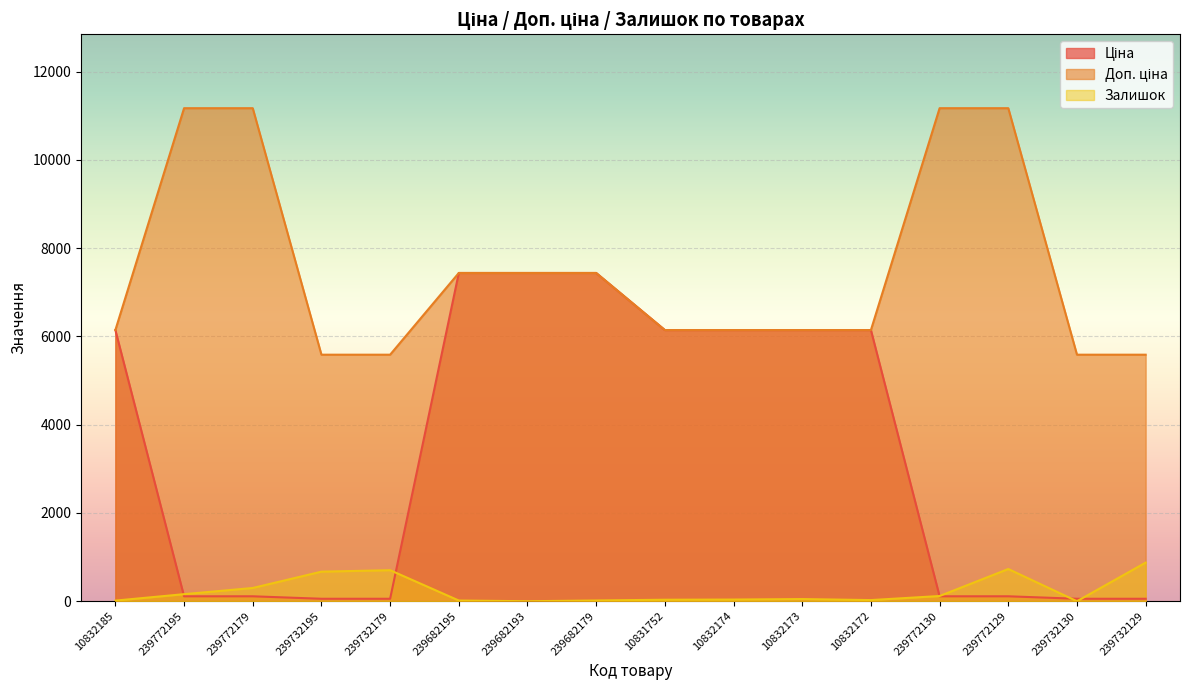

How many values in the Доп. ціна series are below 6143?

4